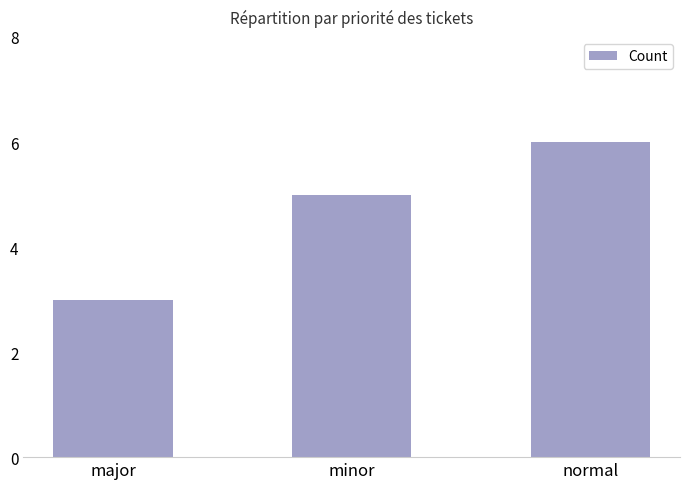

What is the sum of the values at normal and minor?

11